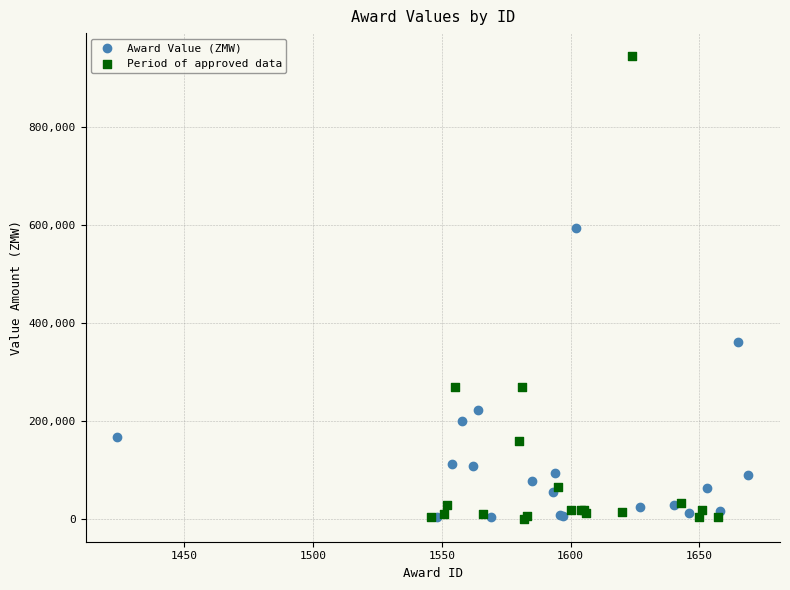

Which series has the largest Y range (max minus min)?

Period of approved data